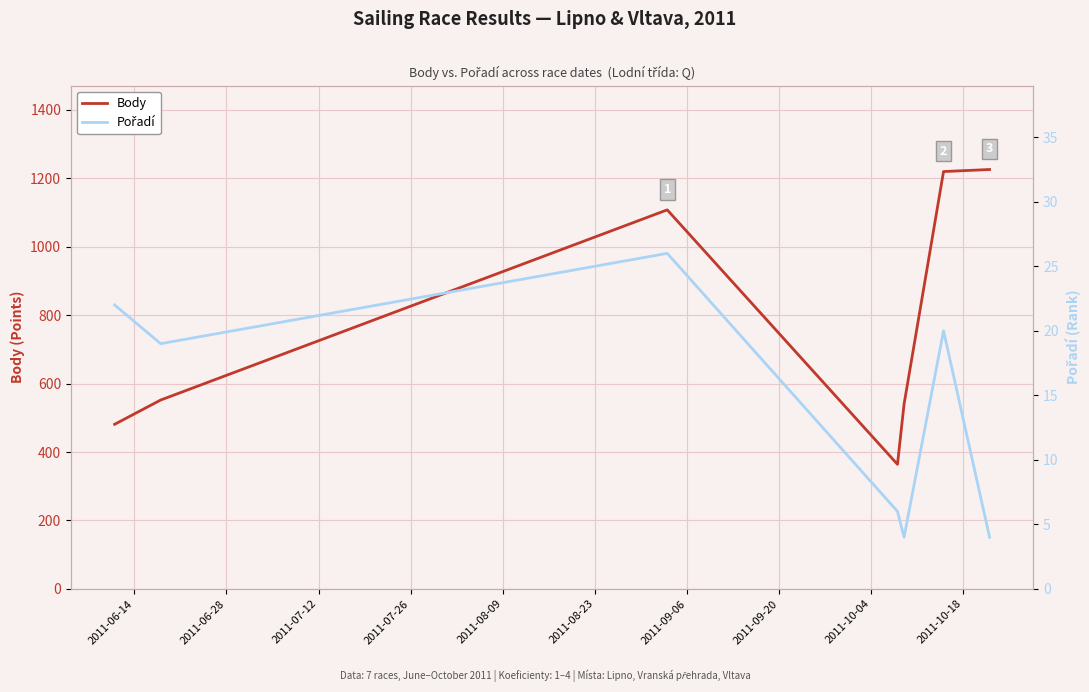

What is the highest value of the Body series?

1226